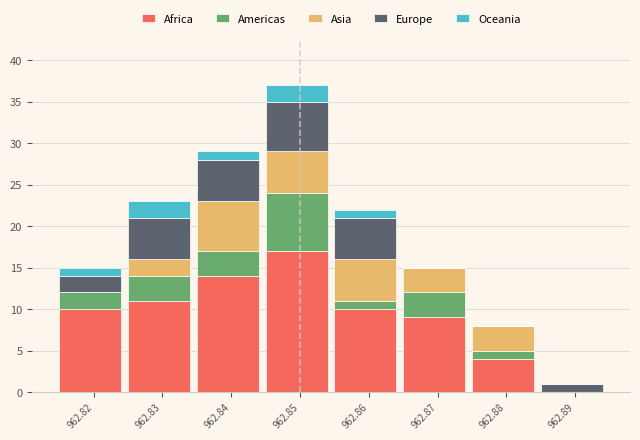

The Africa series shows 10 at 962.82. True or false?

True